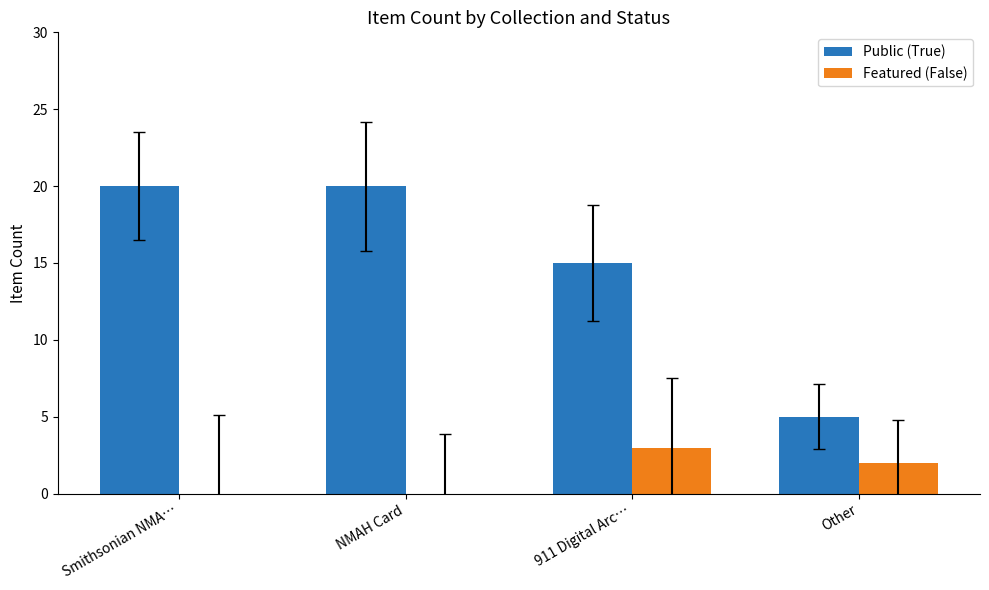

Which series changed the most between Smithsonian NMA… and Other?

Public (True)